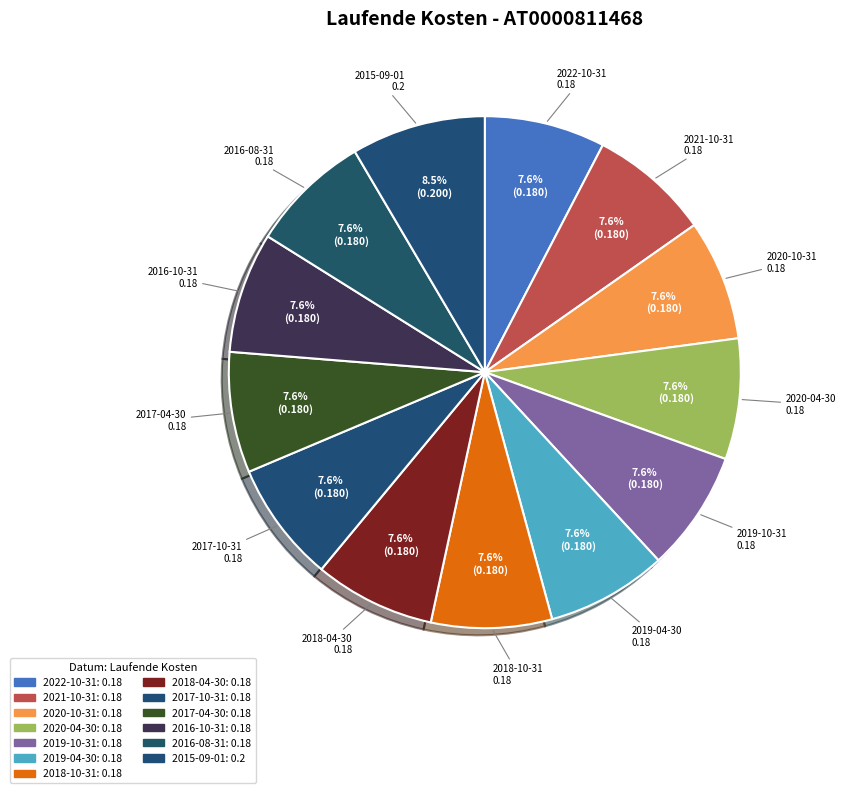

Which slice is the largest?

Sirius 25 - Euro Corporate Bond Fund (2015-09-01)